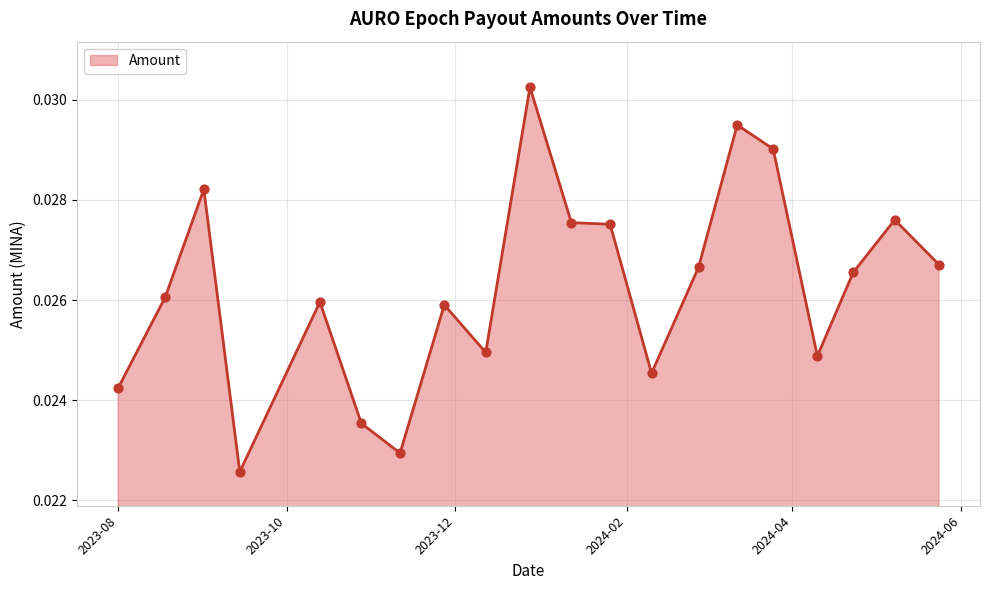

Is this an area chart (filled region under the line)?

Yes